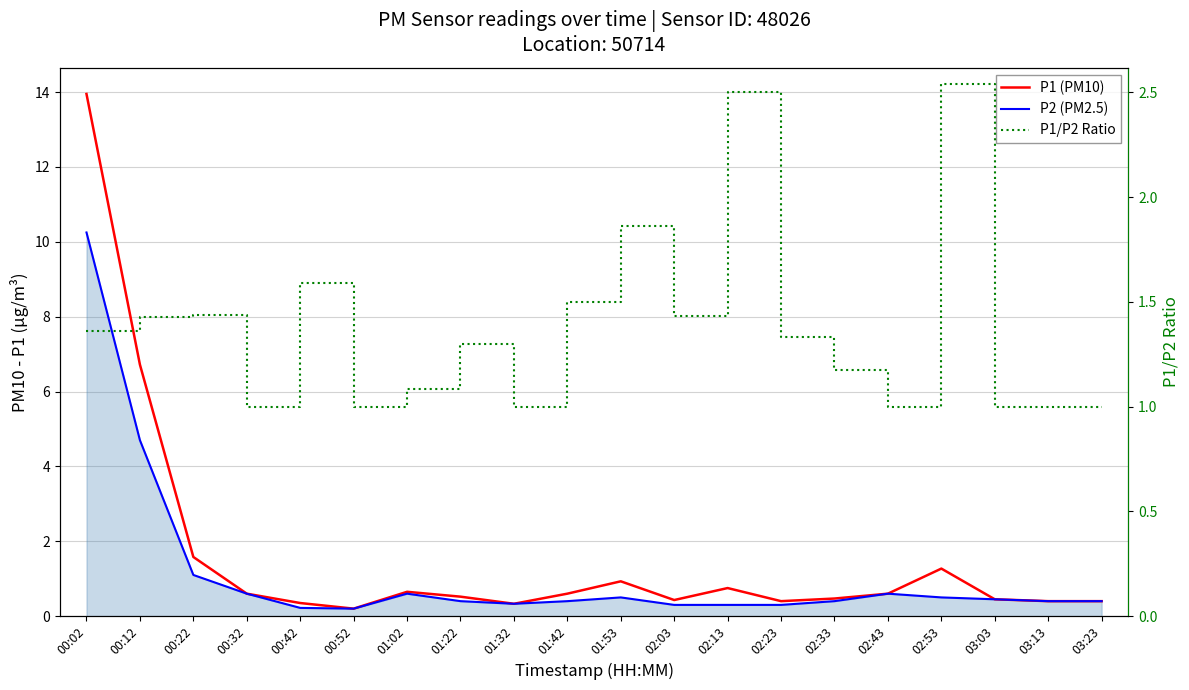

What is the label of the 16th point from the left?

02:43